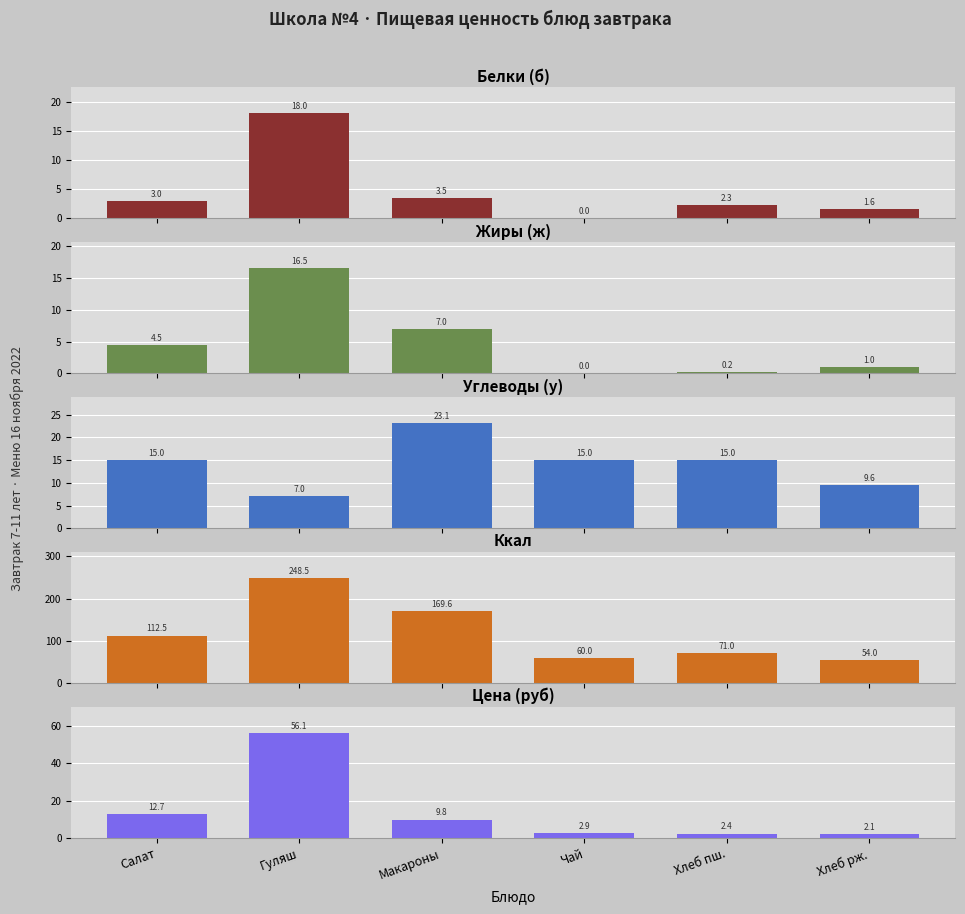

How many groups of bars are there?

6